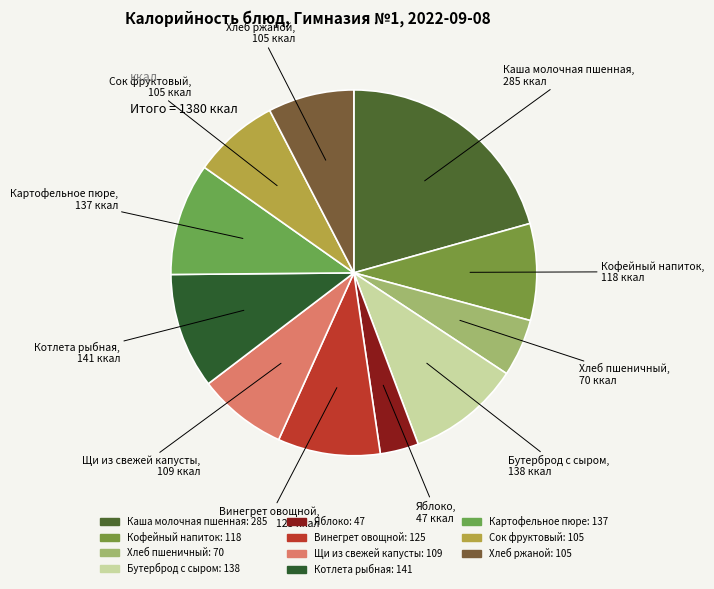

What is the smallest slice in the pie chart?

Яблоко